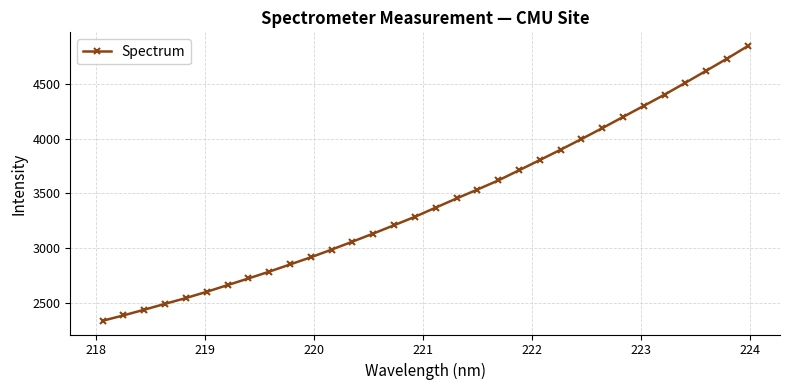

What is the value of the 17th point from the left?

3370.2